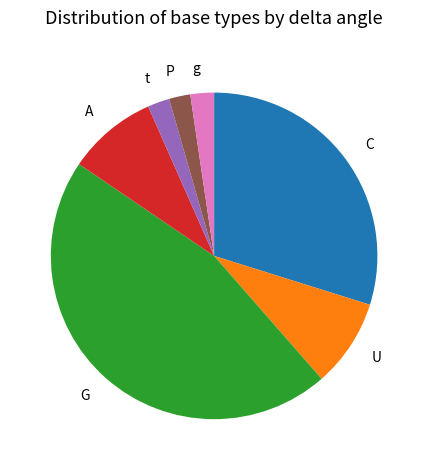

Do A and U together represent more than half of the pie?

No